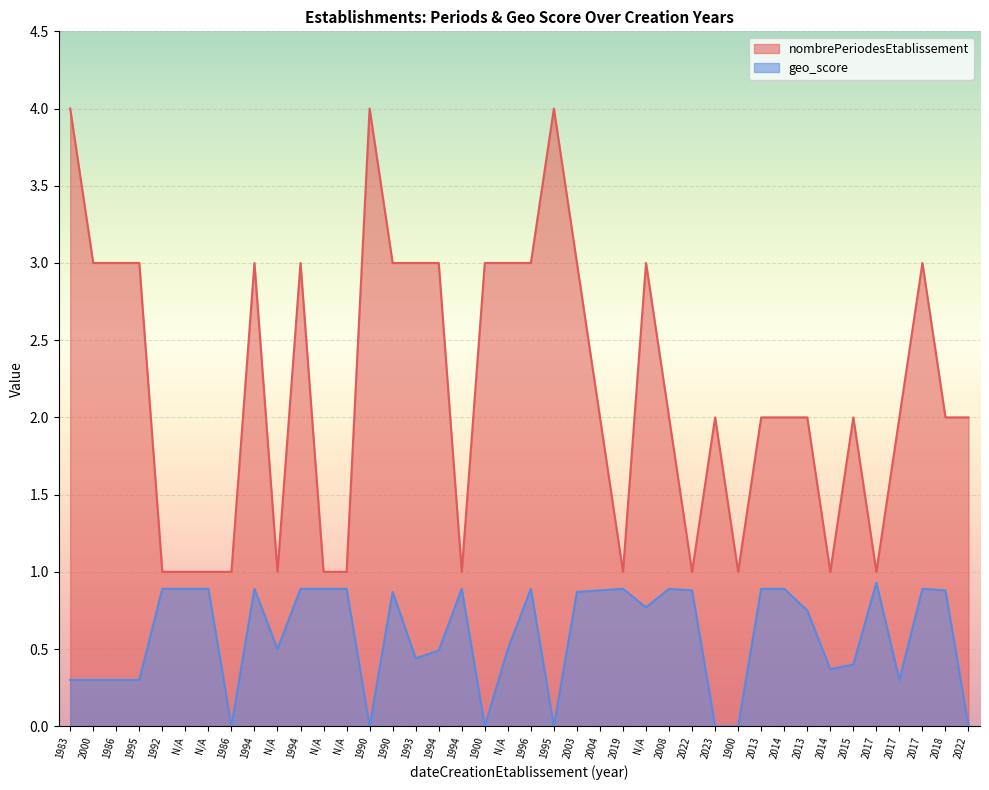

Which series changed the most between 1994 and 2014?

nombrePeriodesEtablissement